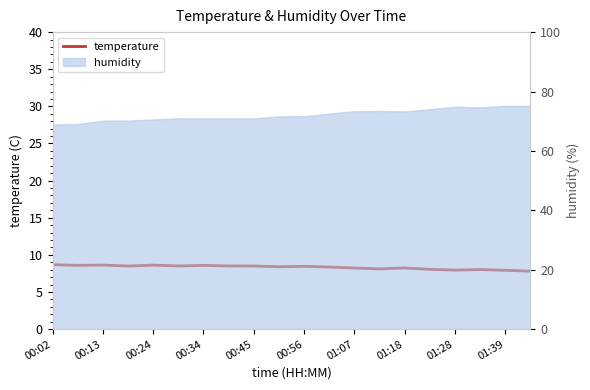

How many data points does each series have?

20